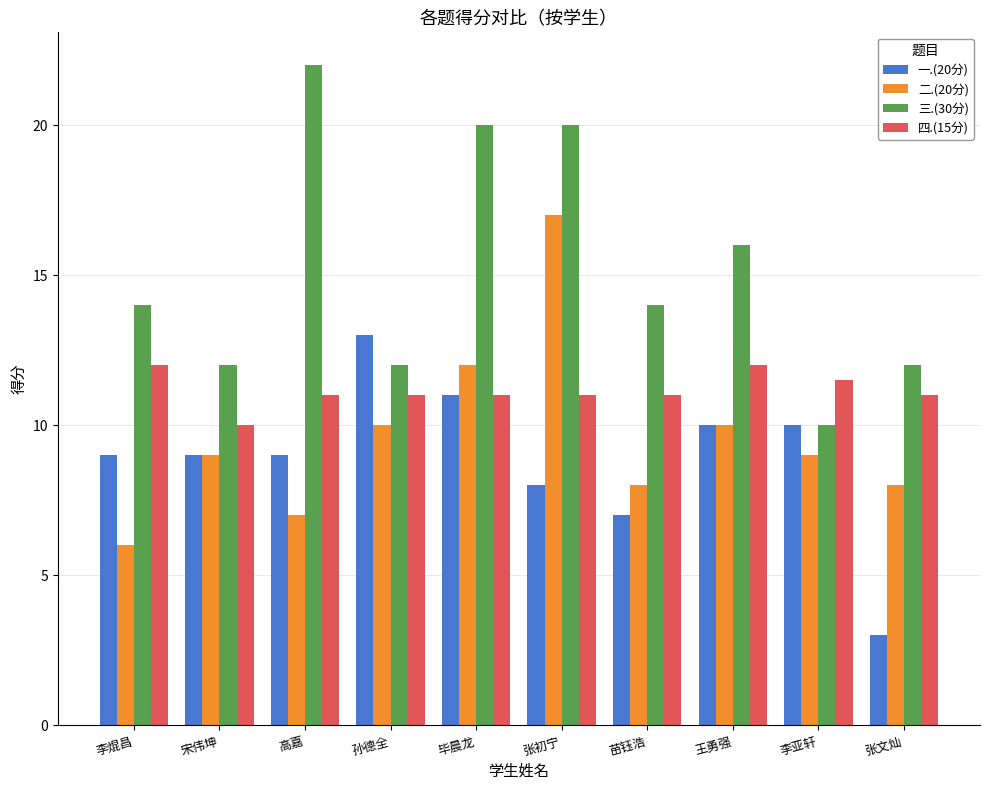

Which series has the largest range (max minus min)?

三.(30分)